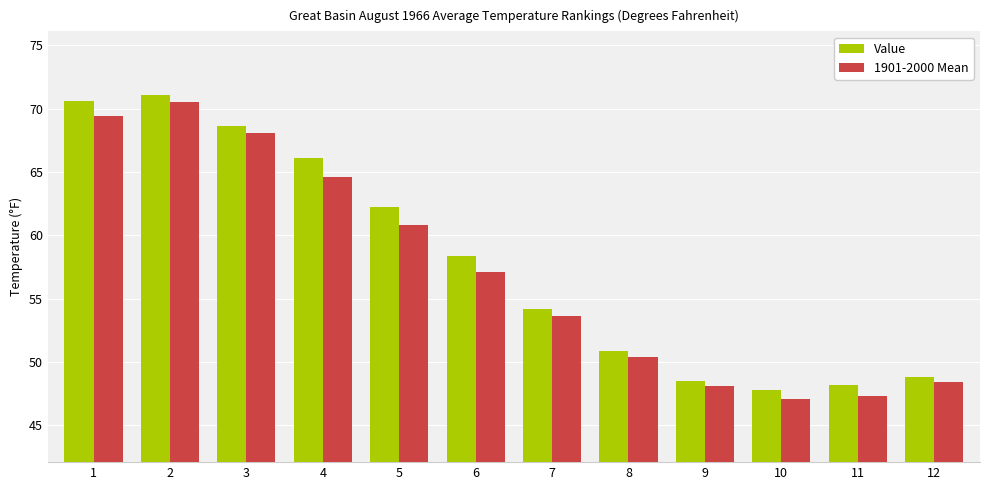

Reading right to left, extract all data points from this chart.

Value: 12=48.8	11=48.2	10=47.8	9=48.5	8=50.9	7=54.2	6=58.4	5=62.2	4=66.1	3=68.6	2=71.1	1=70.6
1901-2000 Mean: 12=48.4	11=47.3	10=47.1	9=48.1	8=50.4	7=53.6	6=57.1	5=60.8	4=64.6	3=68.1	2=70.5	1=69.4